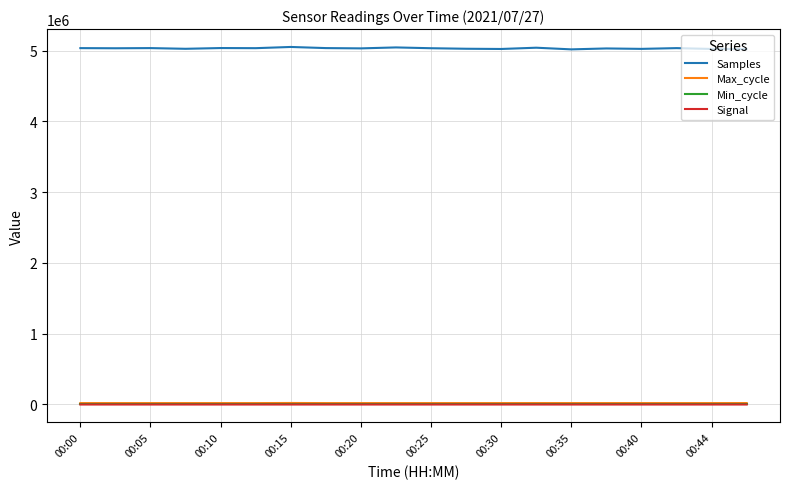

True or false: Max_cycle and Samples intersect in this chart.

False